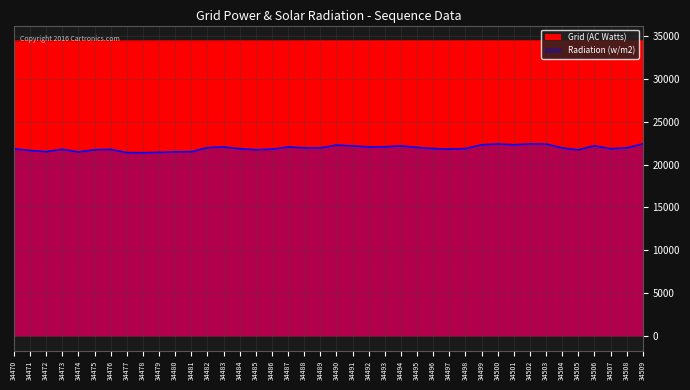

What is the sum of the Radiation (w/m2) values at 34496 and 34488?

43837